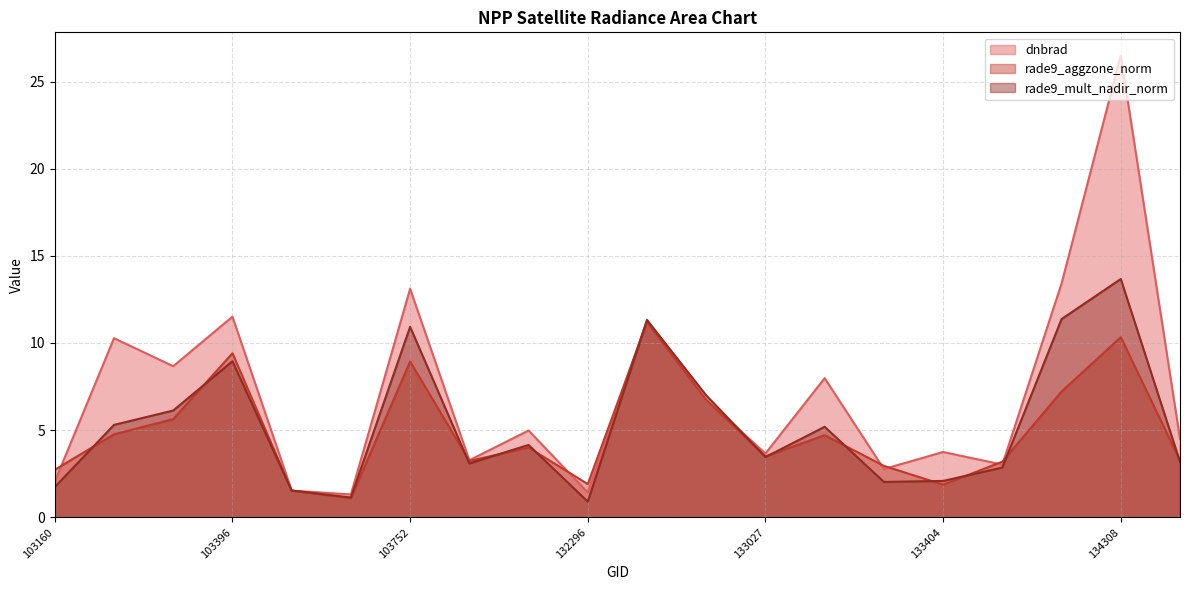

How many values in the rade9_mult_nadir_norm series exceed 4?

10